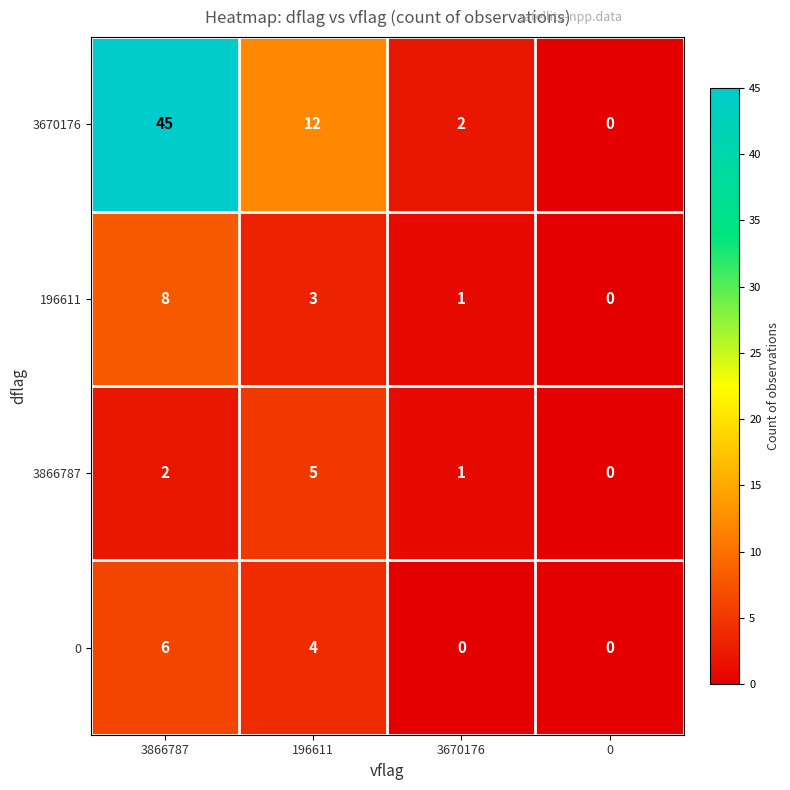

At which category is the sum across all series the highest?

3866787